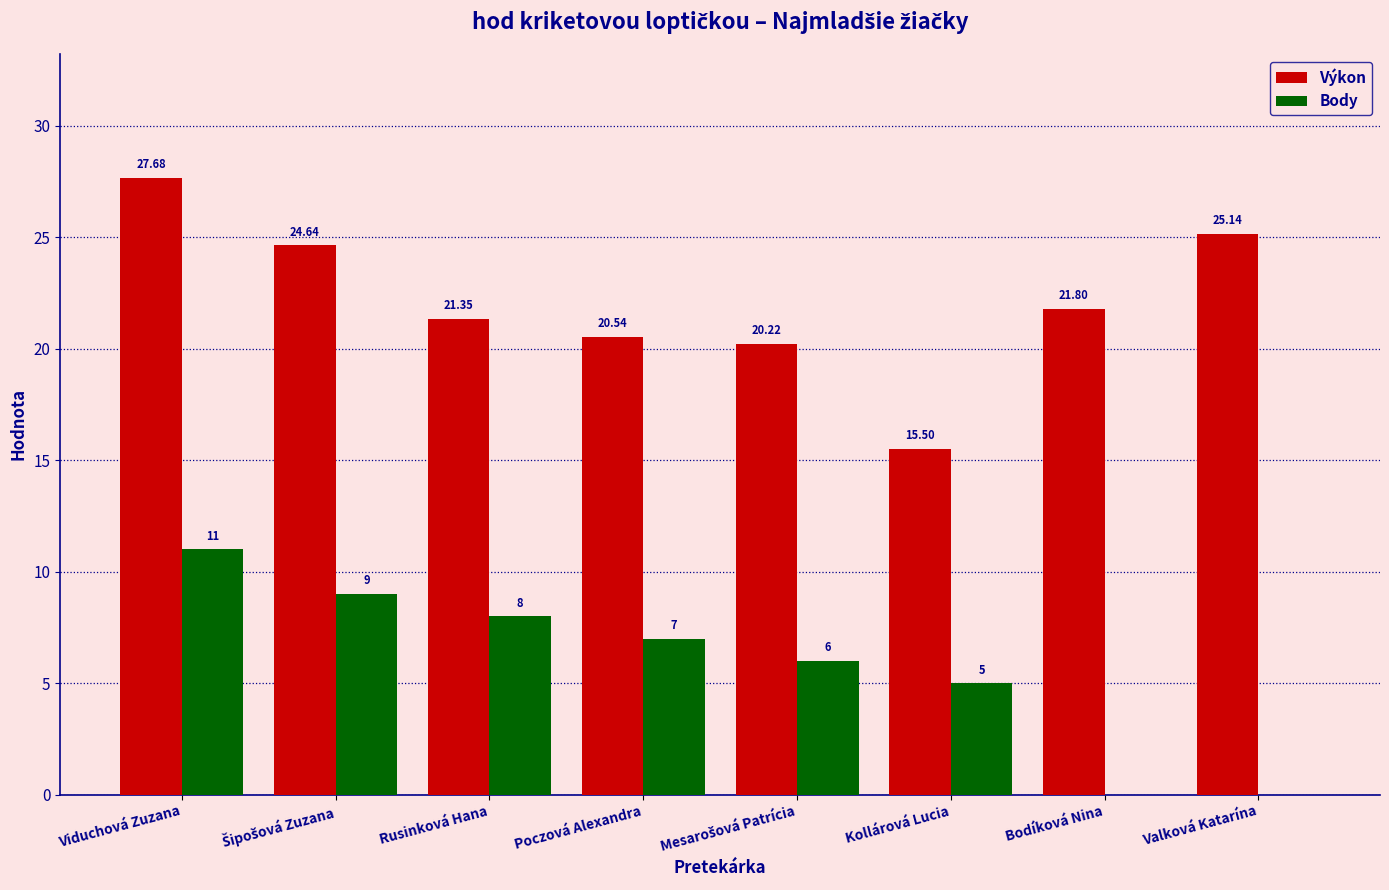

Which series has the largest total across all categories?

Výkon